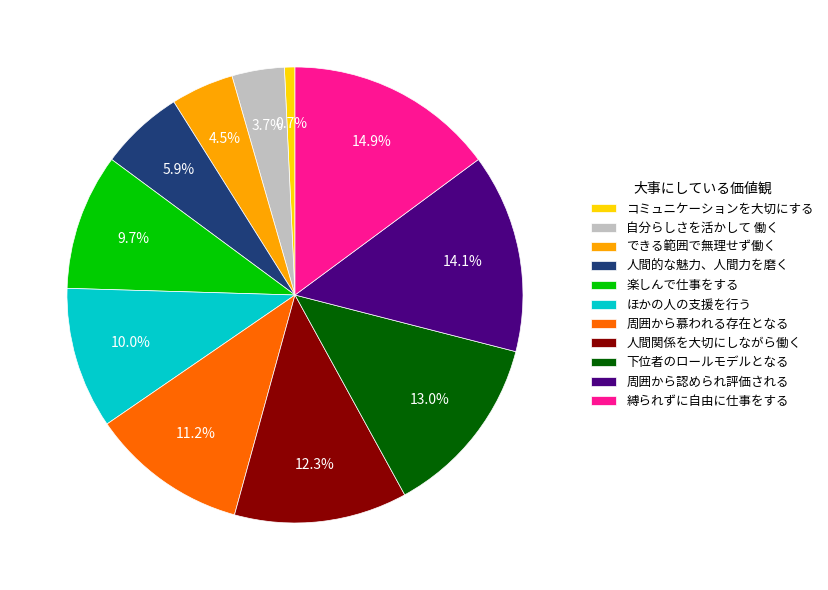

To the nearest percent, what is the difference between the largest and smallest slice percentages?

14%